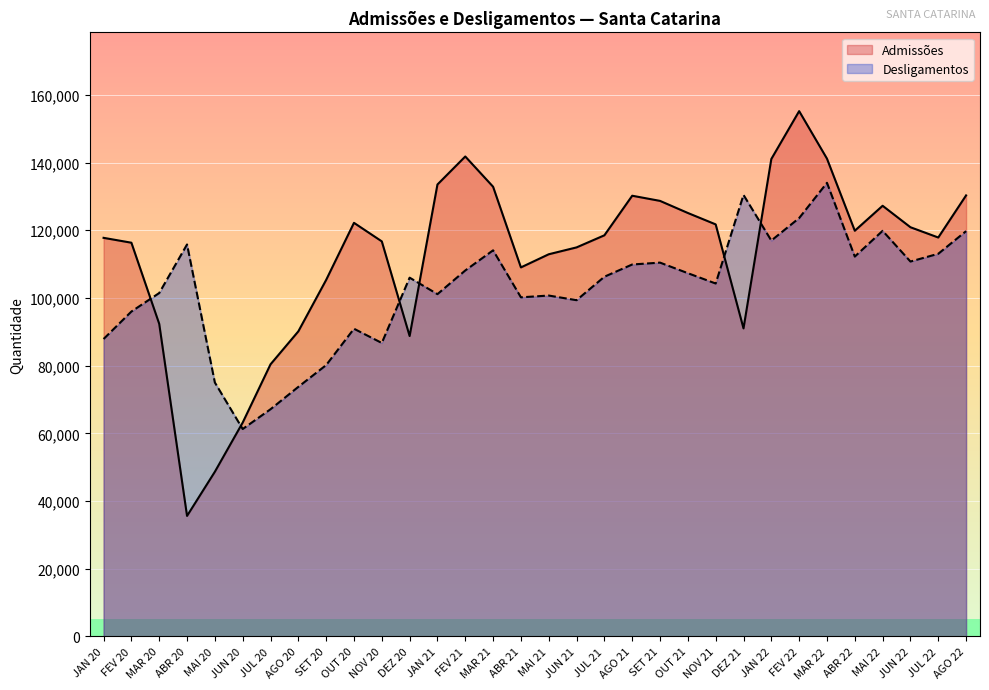

How many data points in Admissões are above 118496?

15